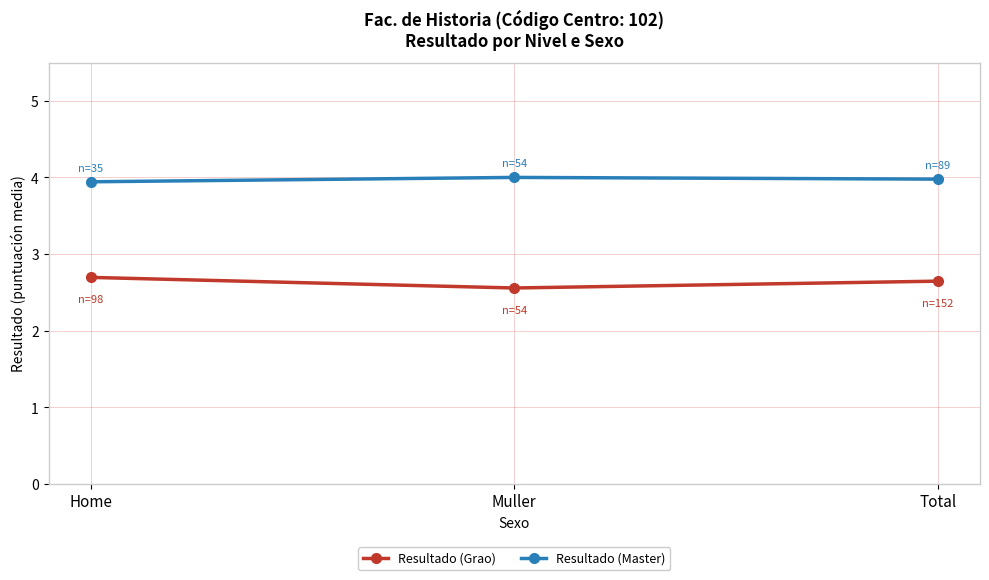

What is the lowest value of the Resultado (Grao) series?

2.6